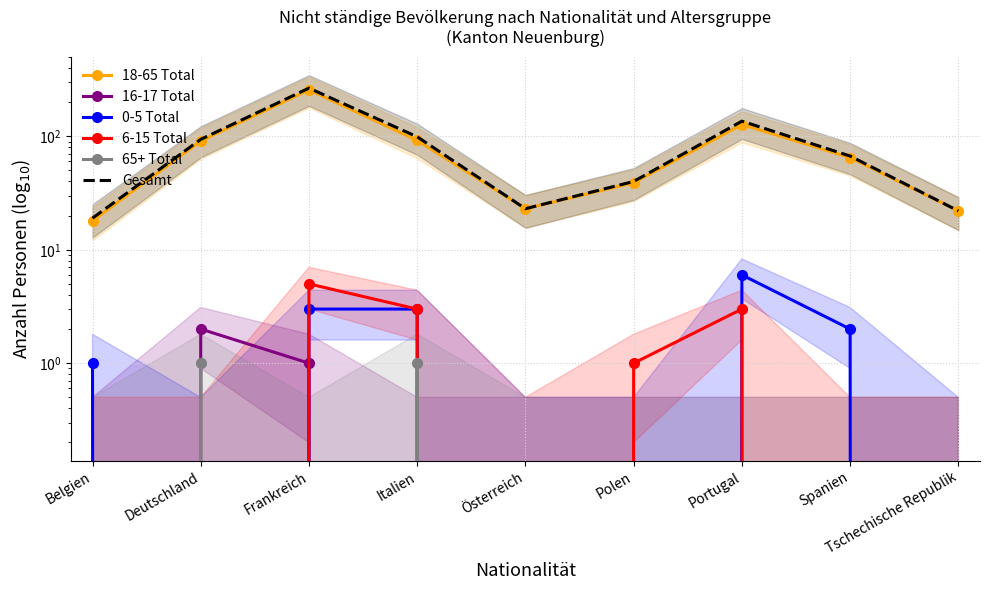

Where is the first local minimum for 65+ Total?

Frankreich